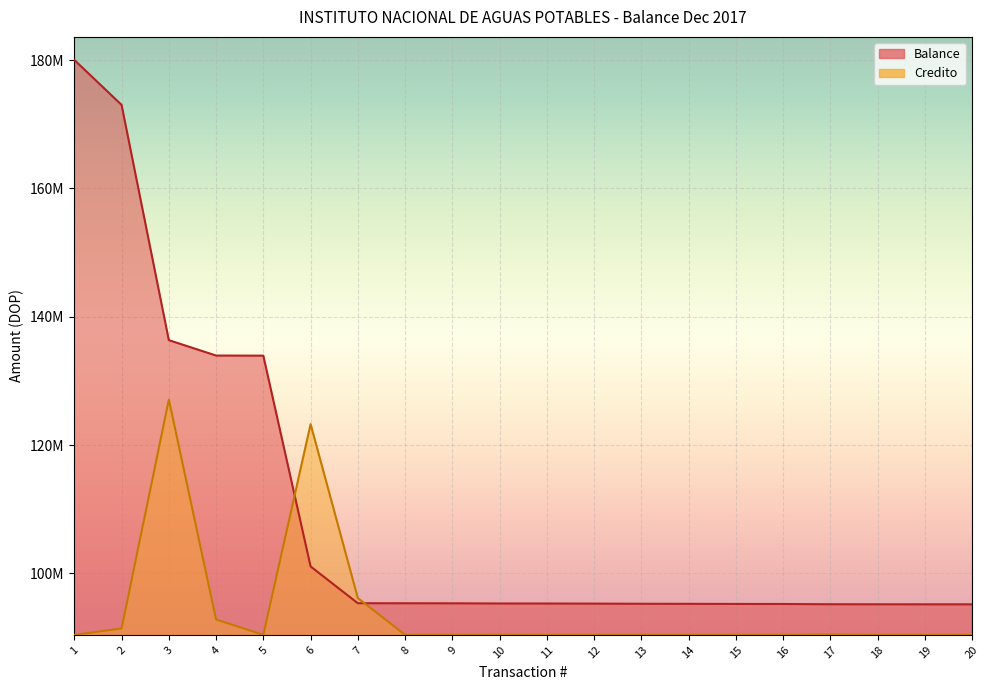

Rank the series by their maximum value, from highest to lowest.

Balance, Credito